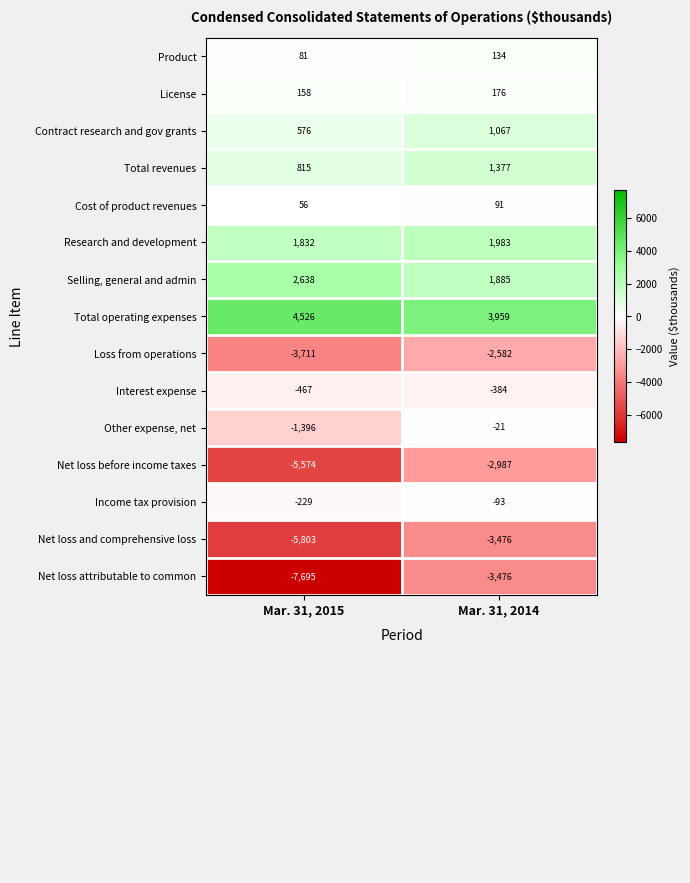

What is the spread (max minus min) of values at Mar. 31, 2015?

12221